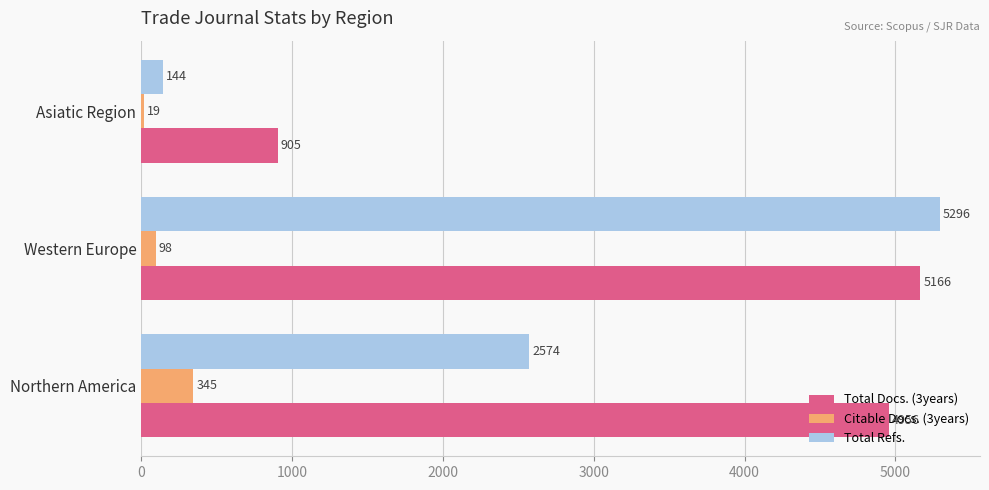

True or false: Total Docs. (3years) has a value of 5166 at Western Europe.

True